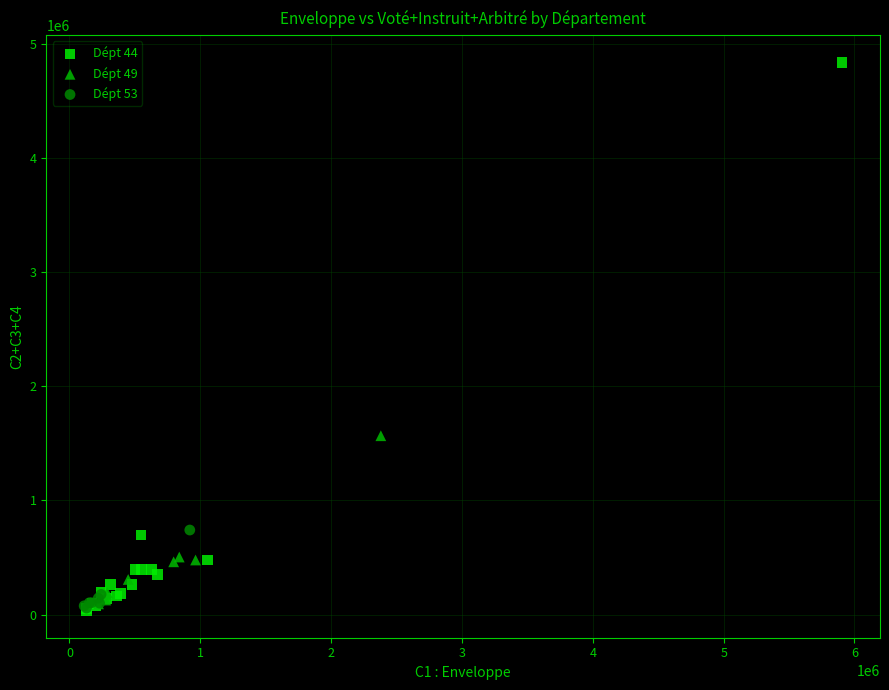

Which series contains the highest Y value?

Dépt 44